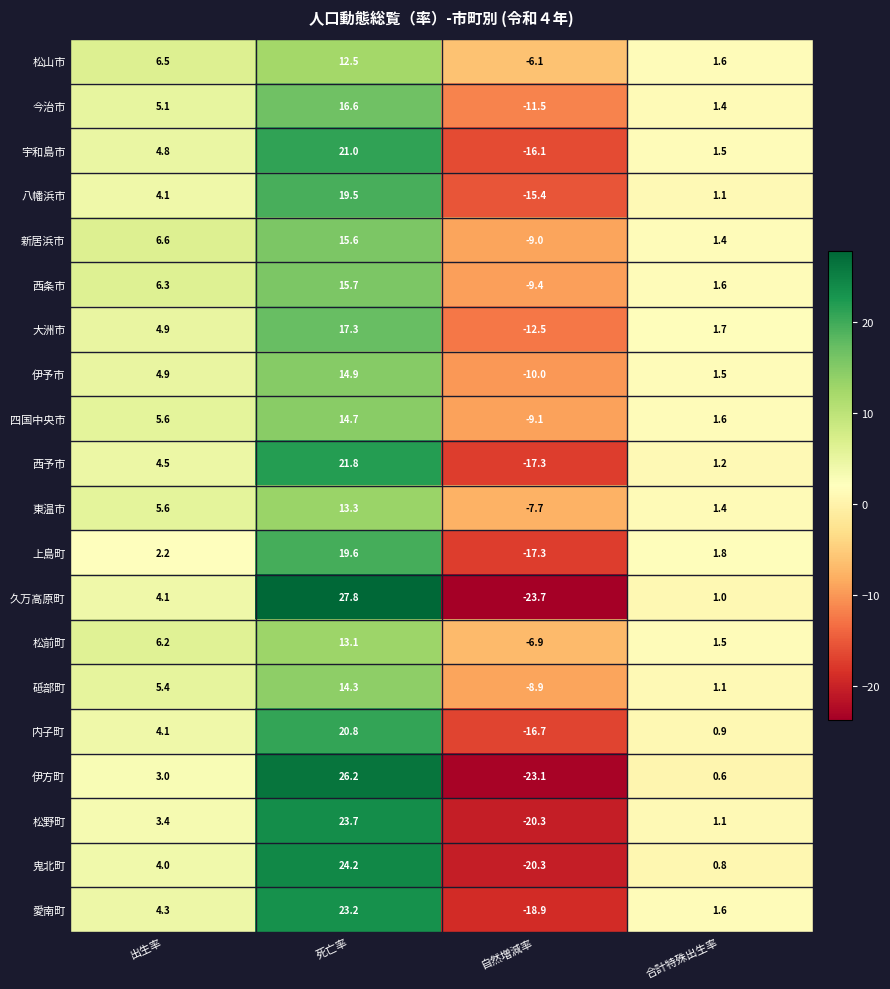

List the series in order of their peak value, lowest first.

松山市, 松前町, 東温市, 砥部町, 四国中央市, 伊予市, 新居浜市, 西条市, 今治市, 大洲市, 八幡浜市, 上島町, 内子町, 宇和島市, 西予市, 愛南町, 松野町, 鬼北町, 伊方町, 久万高原町